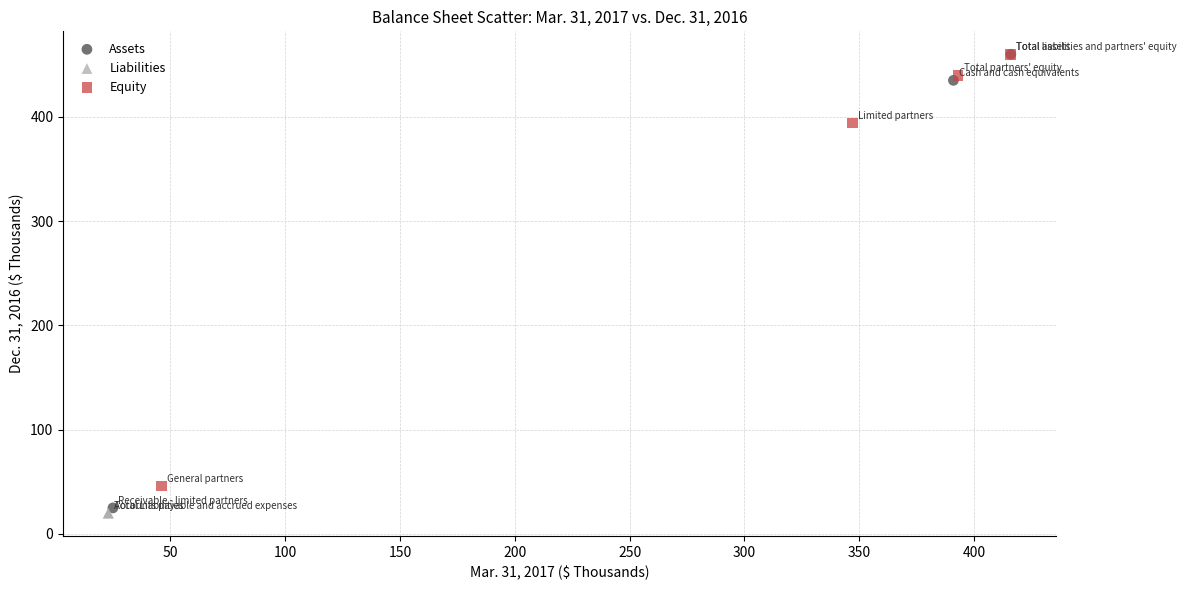

What are all the series names shown in the legend?

Assets, Liabilities, Equity